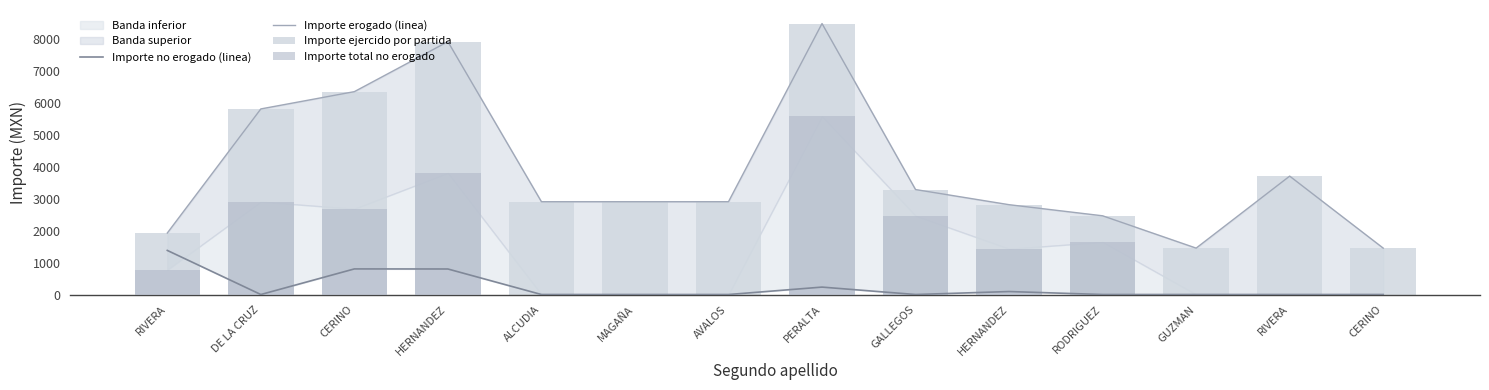

Is it true that Importe no erogado (linea) equals 681.8 at RODRIGUEZ?

False